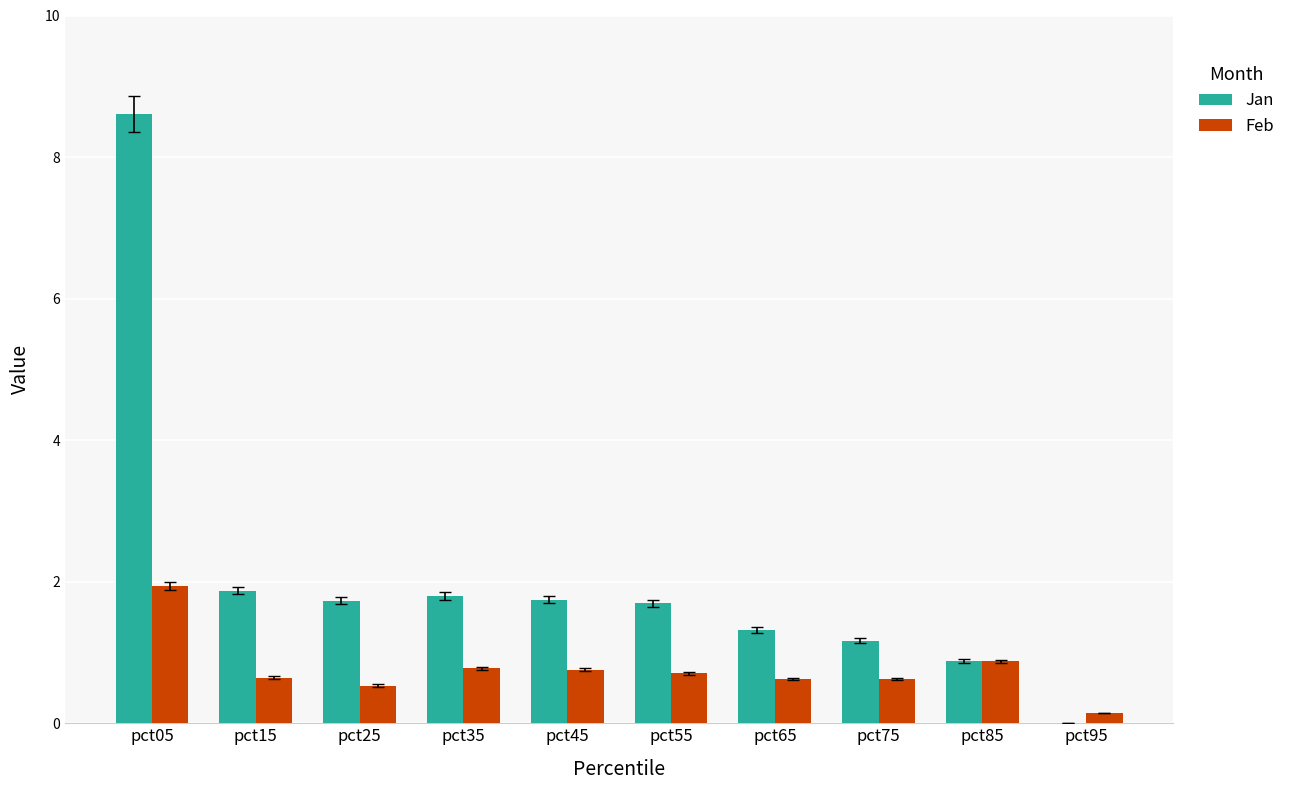

Which series has the largest total across all categories?

Jan